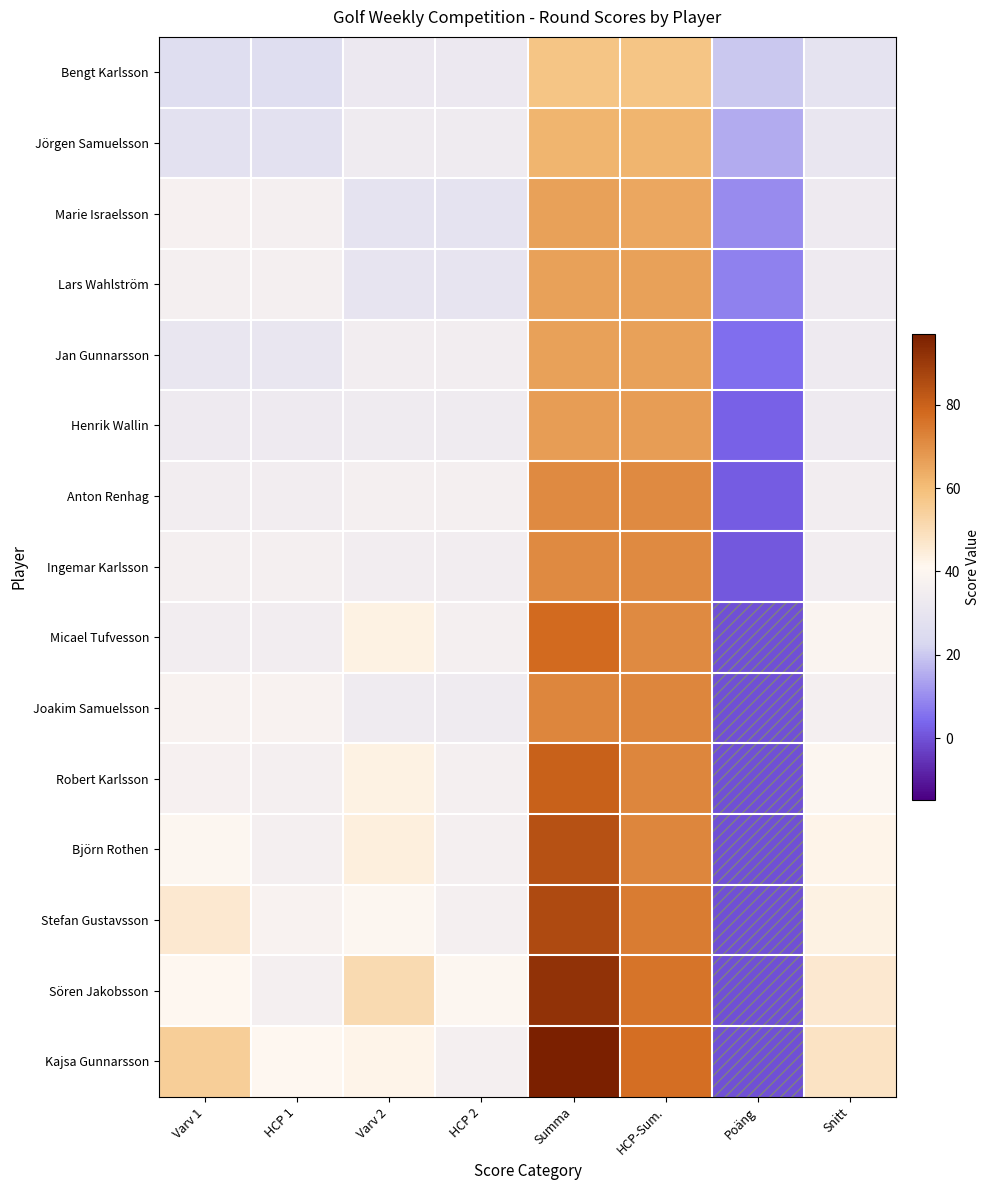

Which category has the highest value across all series?

Summa